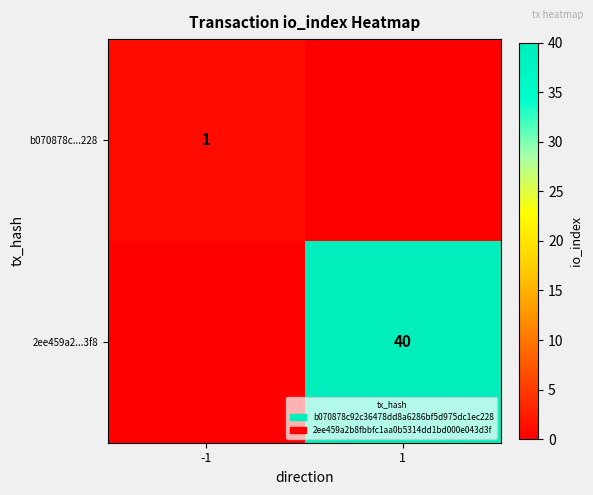

Is it true that b070878c...228 equals 1 at -1?

True